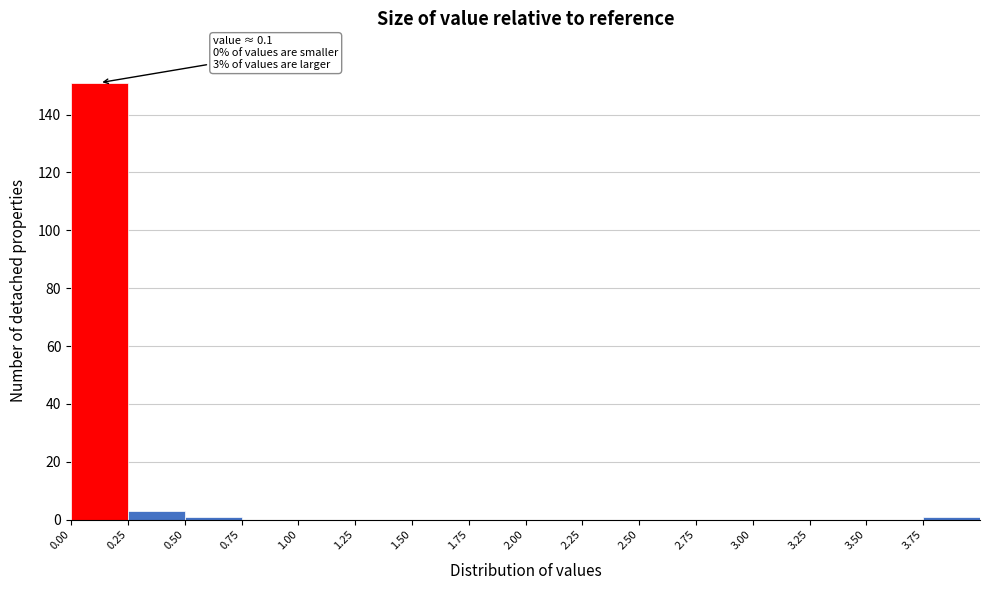

Which range on the x-axis has the tallest bar?

0.00 to 0.25